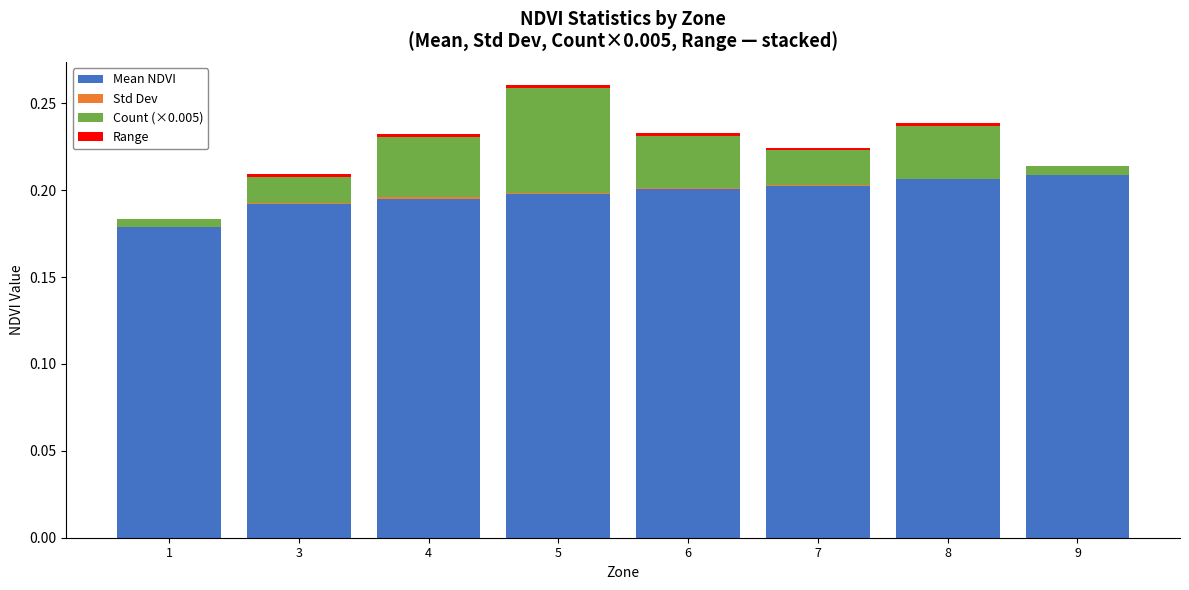

At which category is the sum across all series the highest?

5